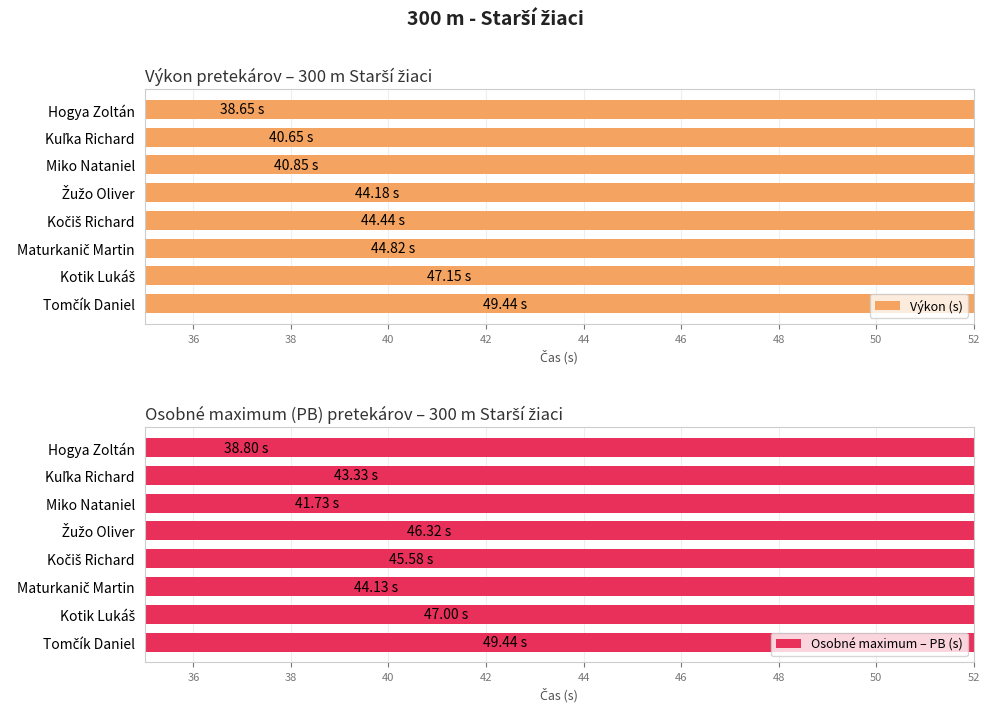

Between Žužo Oliver and Hogya Zoltán, which is larger?

Žužo Oliver